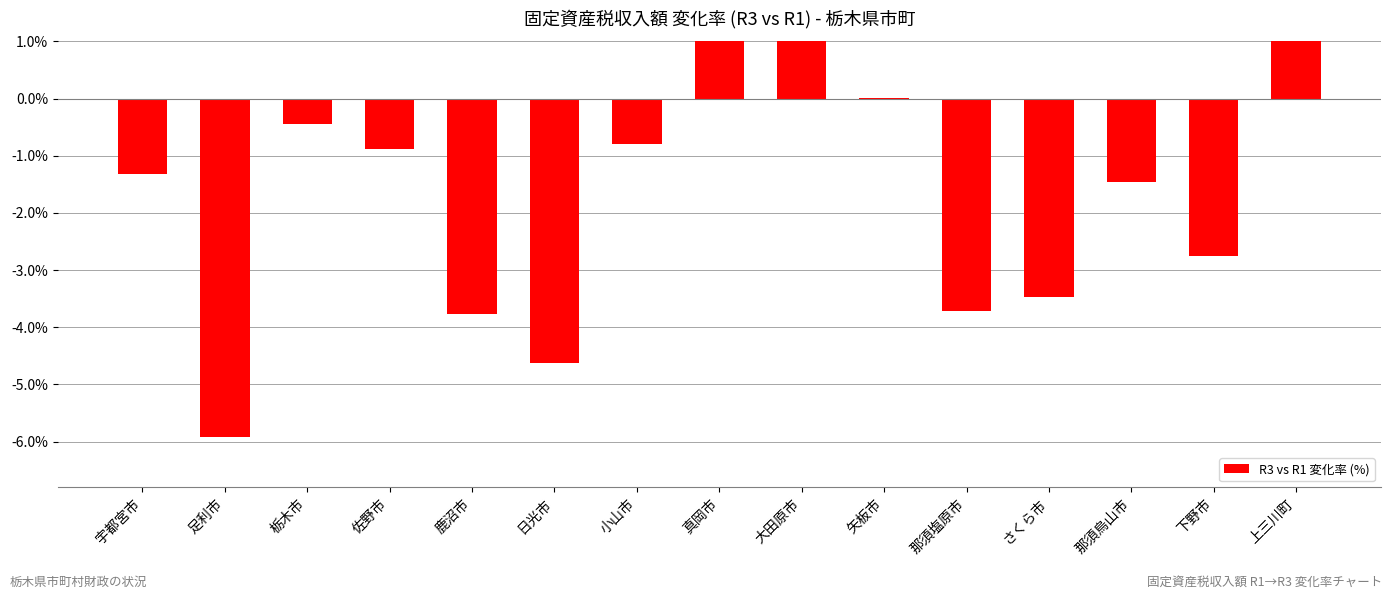

How many bars are there in total?

15